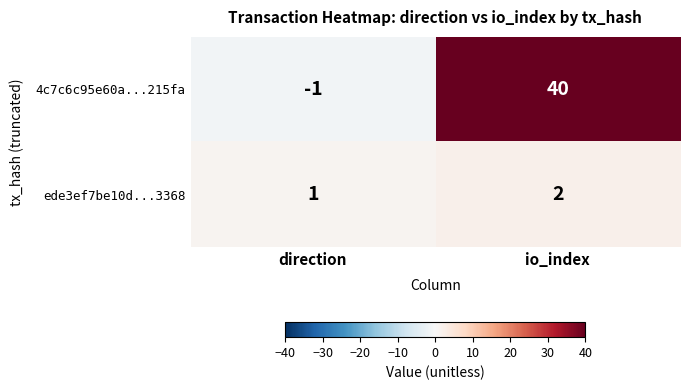

What is the sum of all 4c7c6c95e60a...215fa values?

39